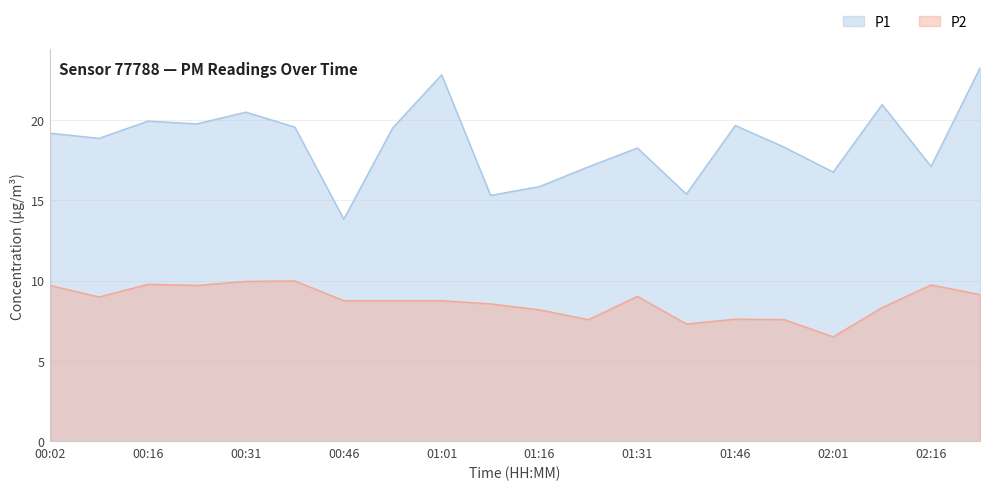

Reading left to right, transcribe all the data shown in this chart.

P1: 00:02=19.2	00:09=18.9	00:16=19.9	00:24=19.8	00:31=20.5	00:38=19.6	00:46=13.8	00:53=19.5	01:01=22.8	01:09=15.3	01:16=15.8	01:23=17.1	01:31=18.2	01:38=15.4	01:46=19.6	01:53=18.3	02:01=16.8	02:09=20.9	02:16=17.1	02:24=23.2
P2: 00:02=9.7	00:09=9.0	00:16=9.8	00:24=9.7	00:31=9.9	00:38=10.0	00:46=8.8	00:53=8.8	01:01=8.8	01:09=8.6	01:16=8.2	01:23=7.6	01:31=9.0	01:38=7.3	01:46=7.6	01:53=7.6	02:01=6.5	02:09=8.3	02:16=9.7	02:24=9.1